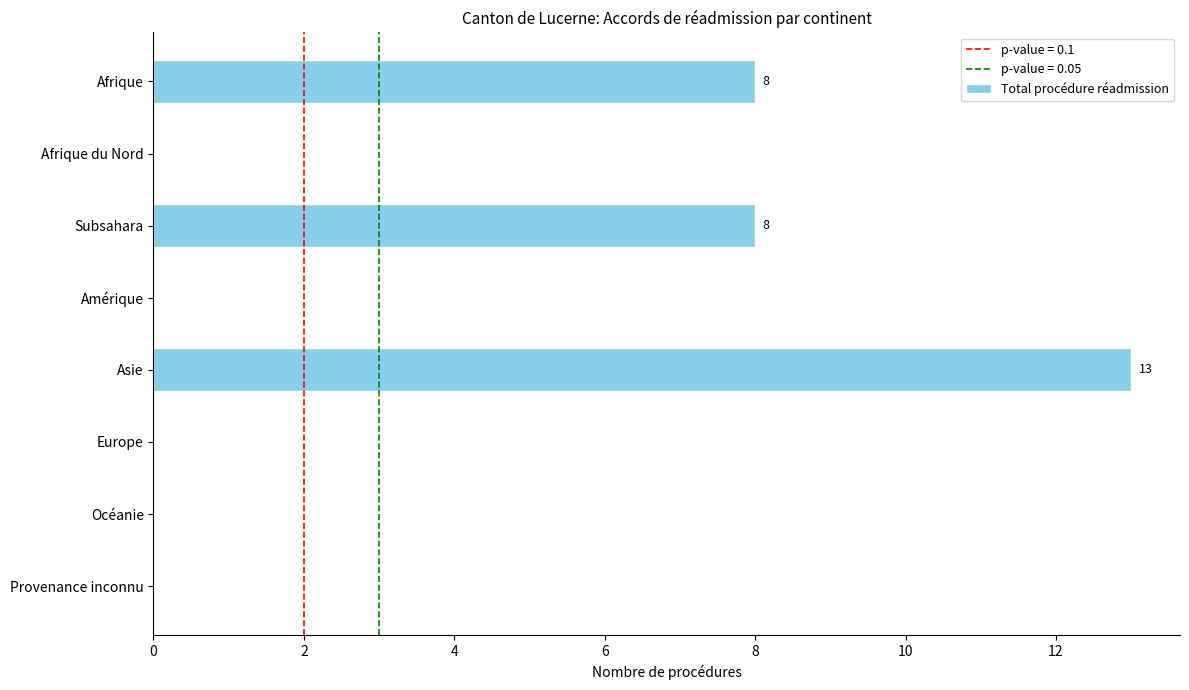

Are the bars grouped side by side (vs. stacked)?

No